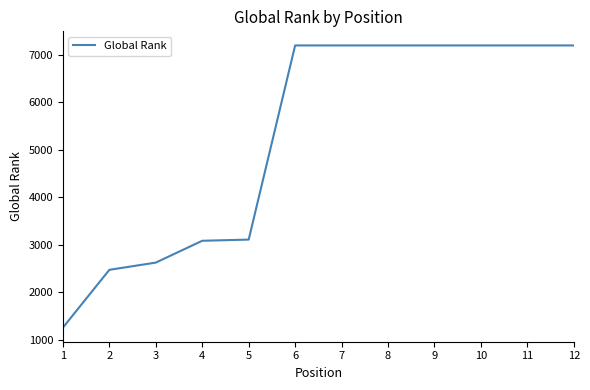

What is the difference between the values at 10 and 4?

4110